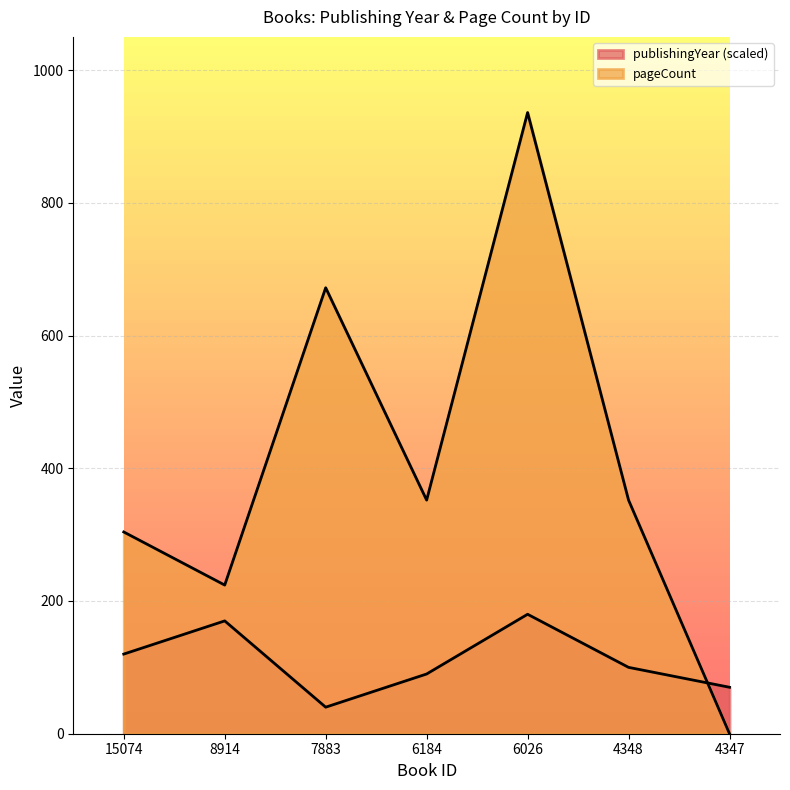

Where is the first local maximum for publishingYear?

8914